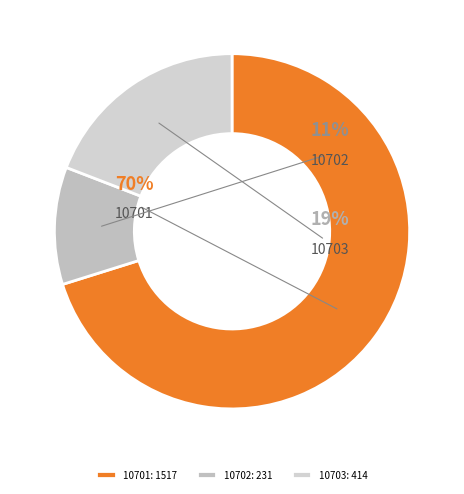

How many slices are in this pie chart?

3